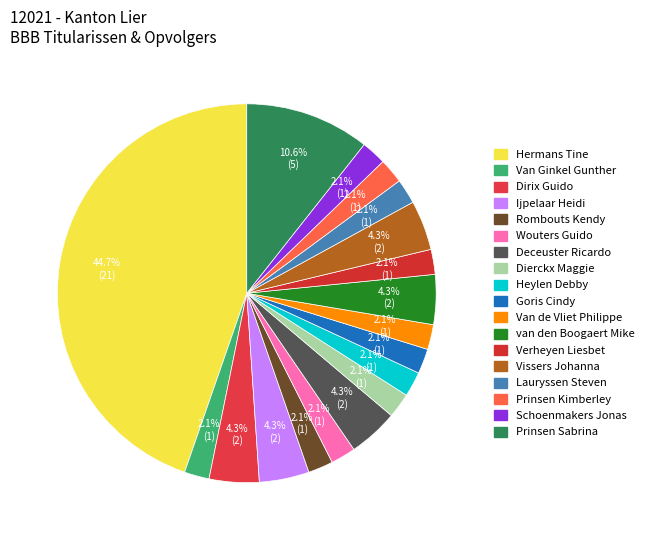

What percentage is the Wouters Guido slice, to the nearest percent?

2%